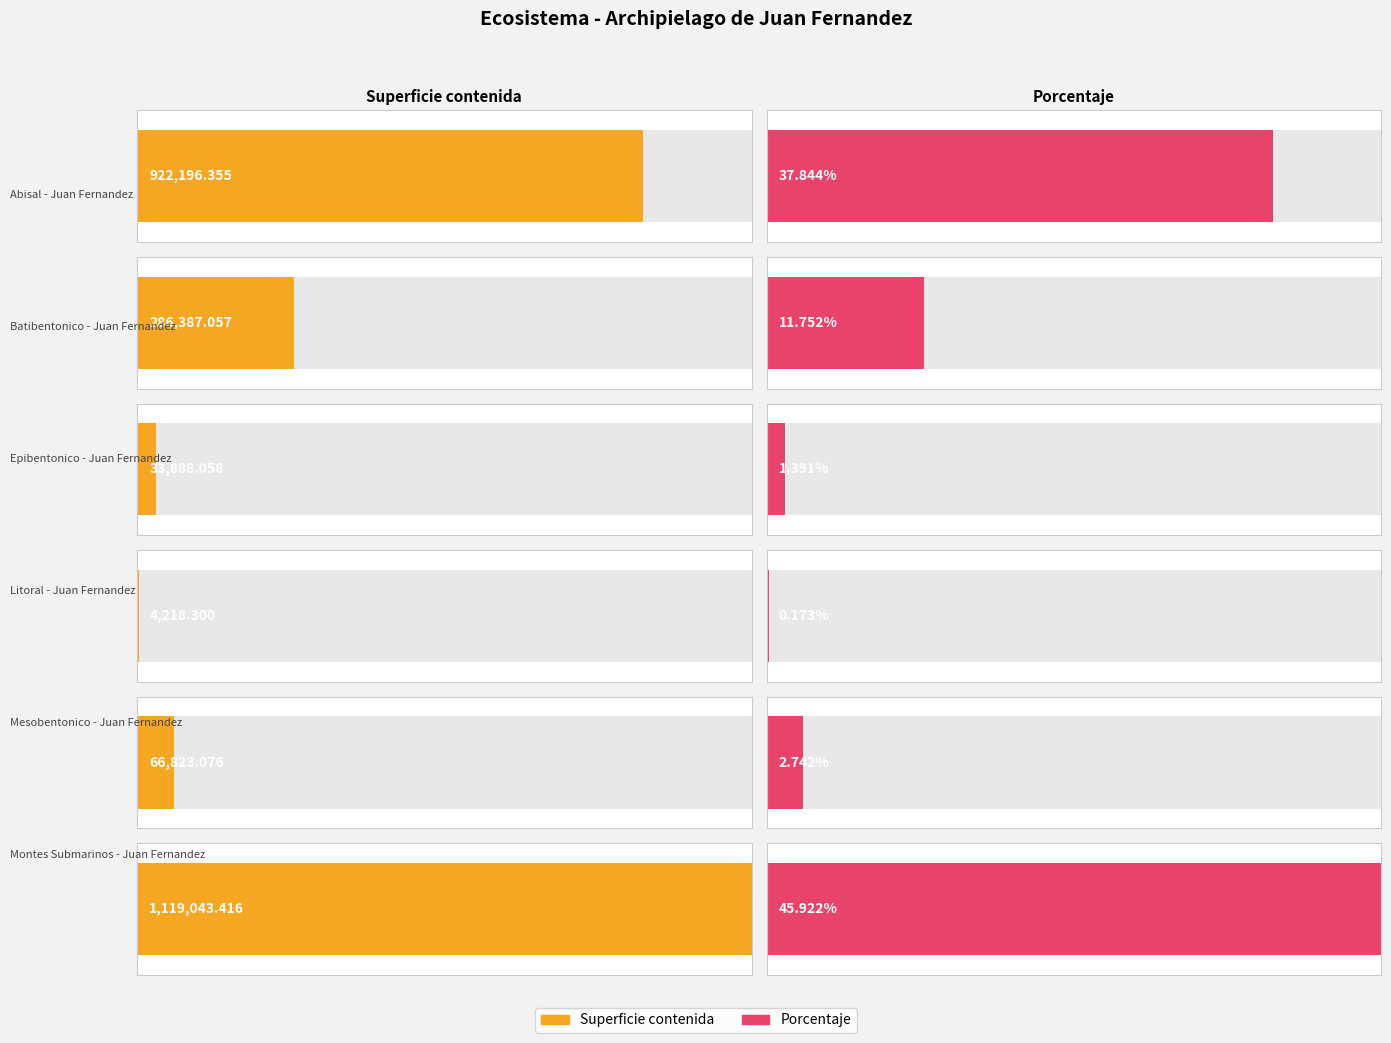

List the series in order of their peak value, highest first.

Superficie contenida, Porcentaje